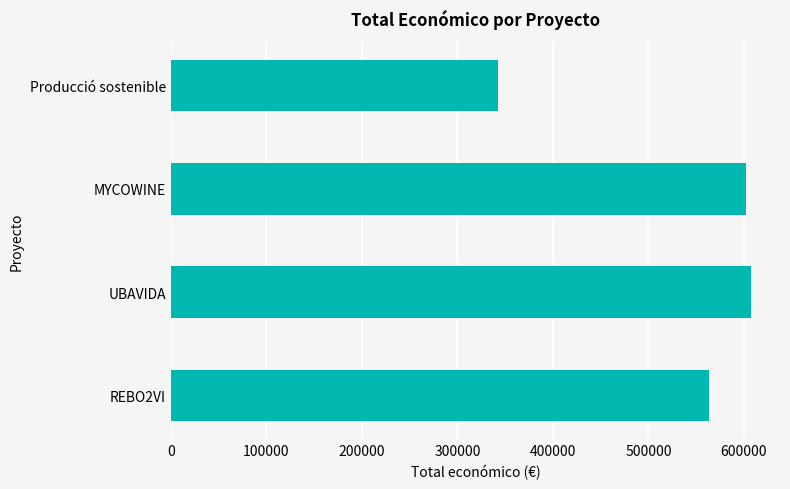

What is the greatest value displayed?

607342.0